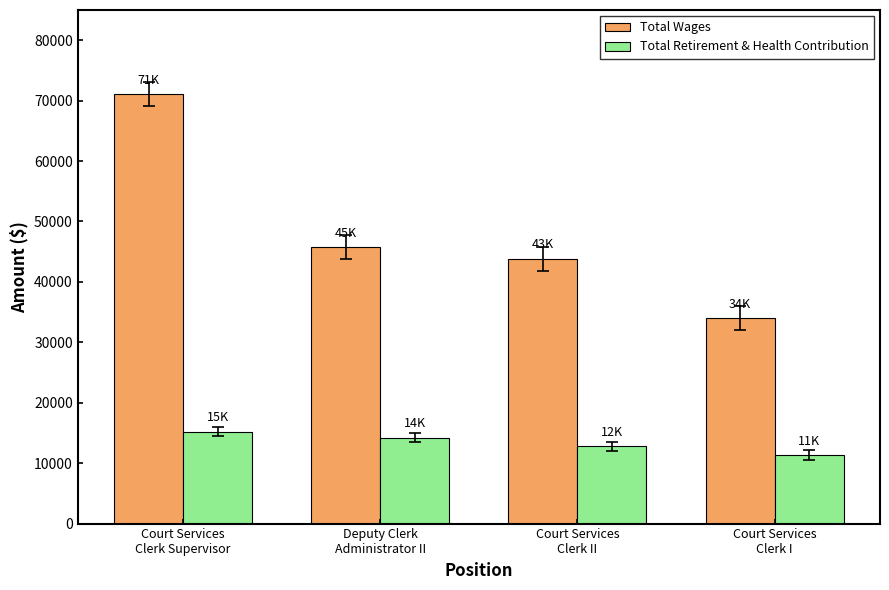

At which label does Total Wages first exceed 45794?

Court Services
Clerk Supervisor